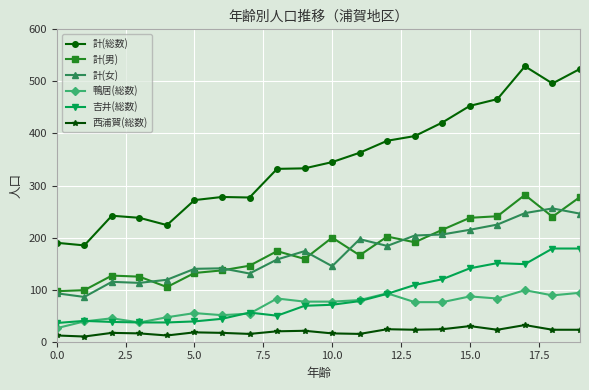

List the series in order of their peak value, highest first.

計(総数), 計(男), 計(女), 吉井(総数), 鴨居(総数), 西浦賀(総数)